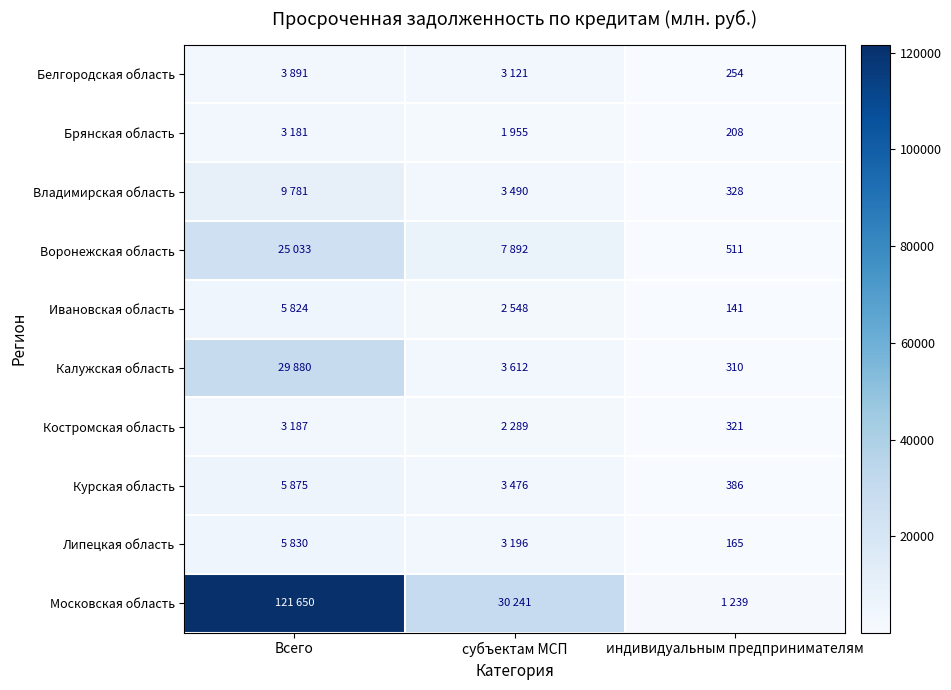

The value of Липецкая область at индивидуальным предпринимателям is 246. True or false?

False